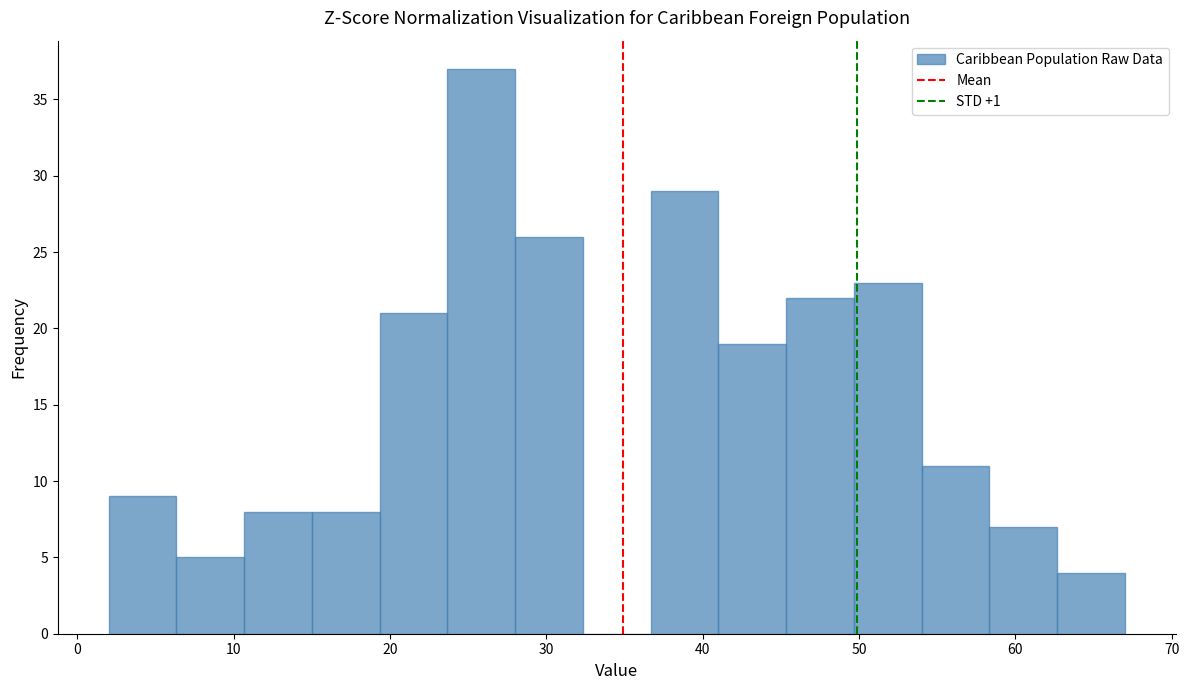

Reading left to right, list every bar in this chart as the range it spans on the x-axis followed by its height. Neither the bar edges nor the heights are printed on the chart, so give them approximately, as read against the axes.

2 to 6: 9
6 to 11: 5
11 to 15: 8
15 to 19: 8
19 to 24: 21
24 to 28: 37
28 to 32: 26
32 to 37: 0
37 to 41: 29
41 to 45: 19
45 to 50: 22
50 to 54: 23
54 to 58: 11
58 to 63: 7
63 to 67: 4